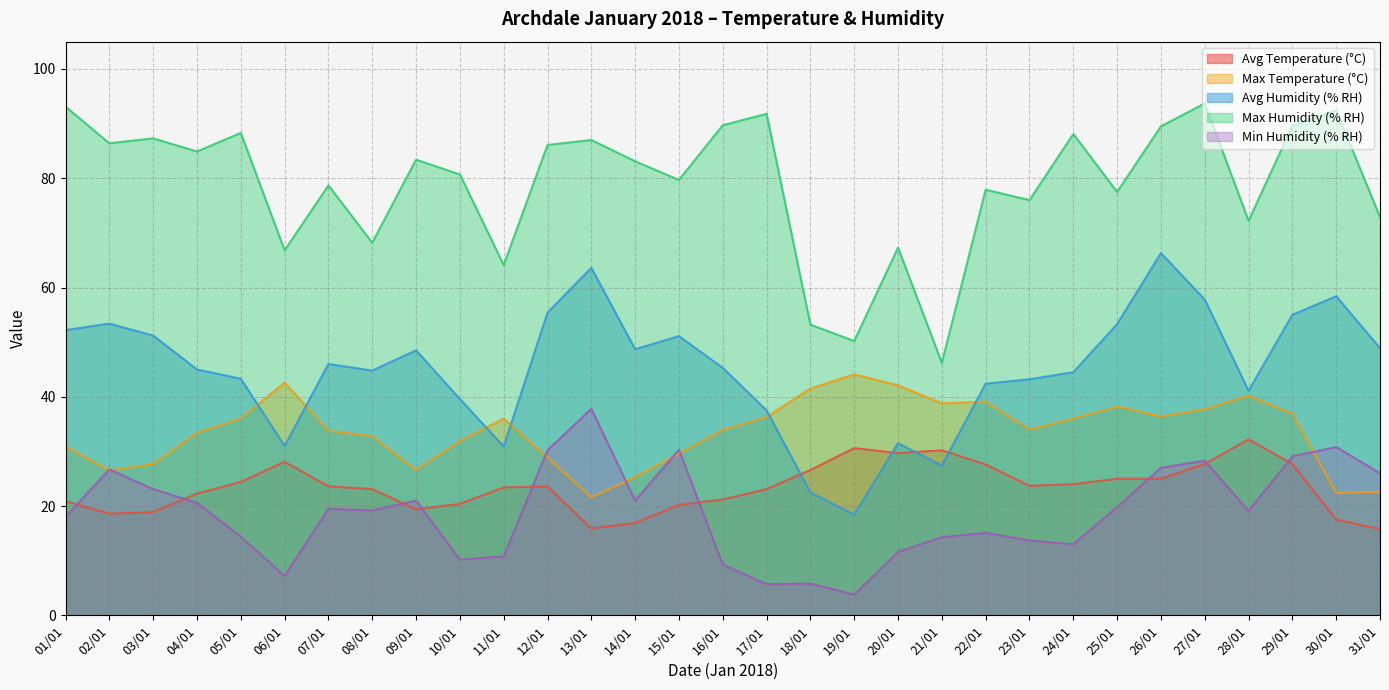

Which series has the largest total across all categories?

Max Humidity (% RH)